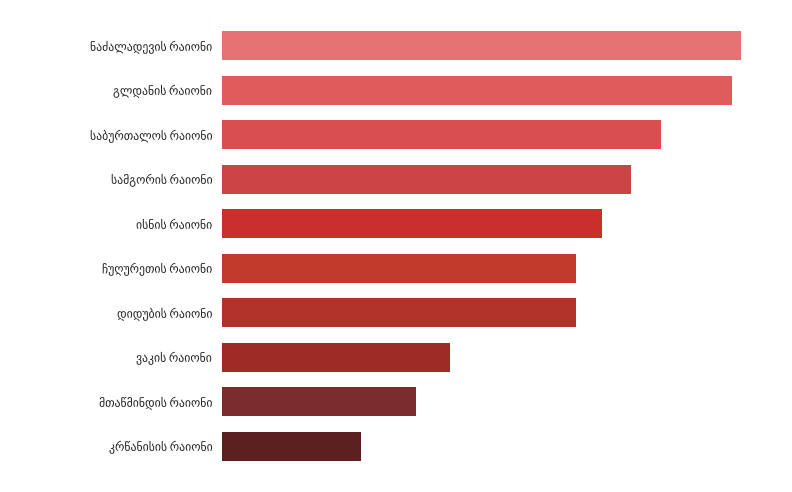

Are the bars horizontal?

Yes